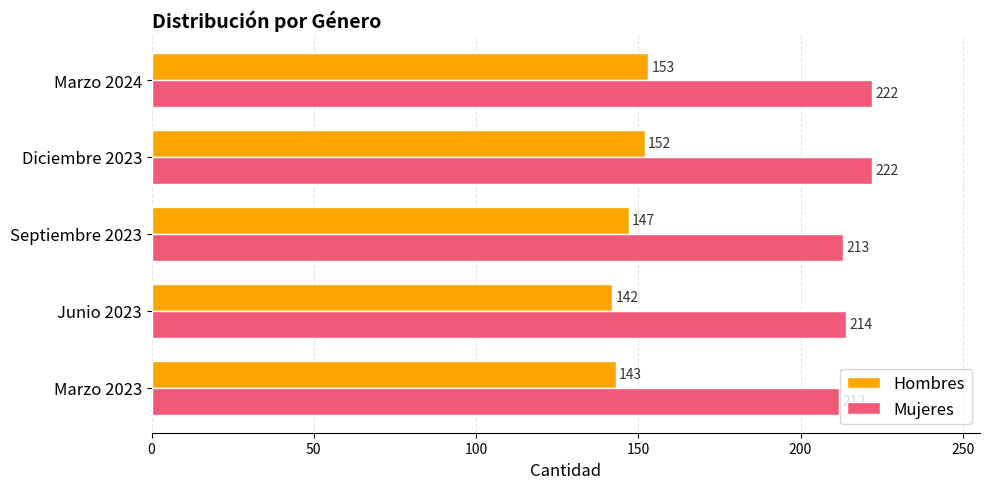

List the series in order of their peak value, lowest first.

Hombres, Mujeres